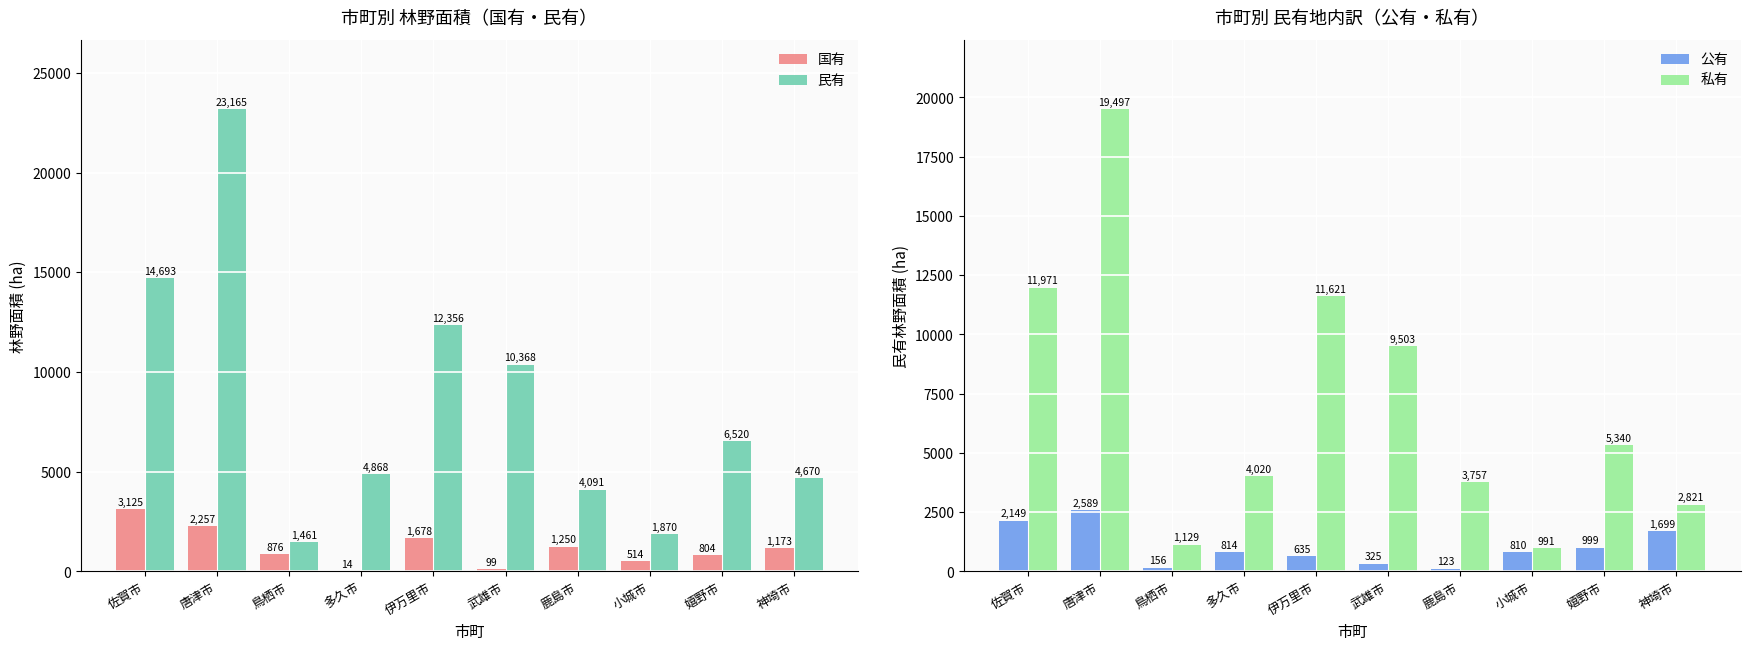

What is the difference between the highest and lowest values at 佐賀市?

12544